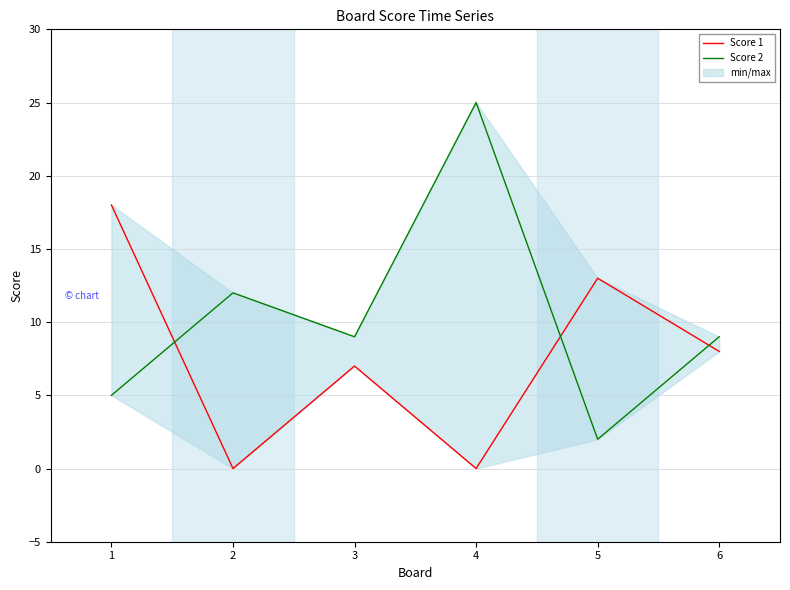

Between 1 and 4, which is larger?

1